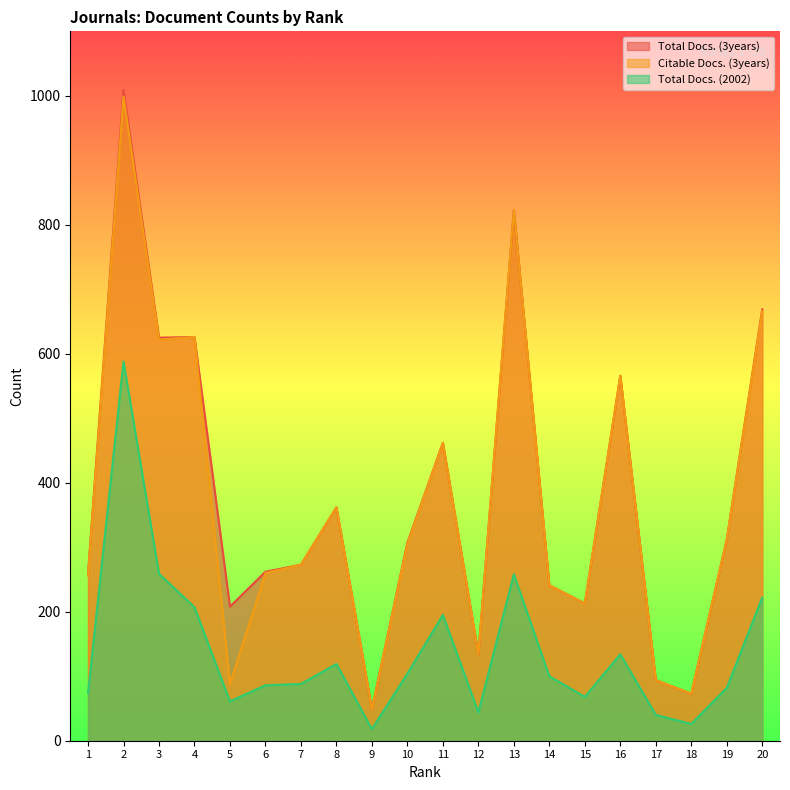

At which category is the sum across all series the highest?

2